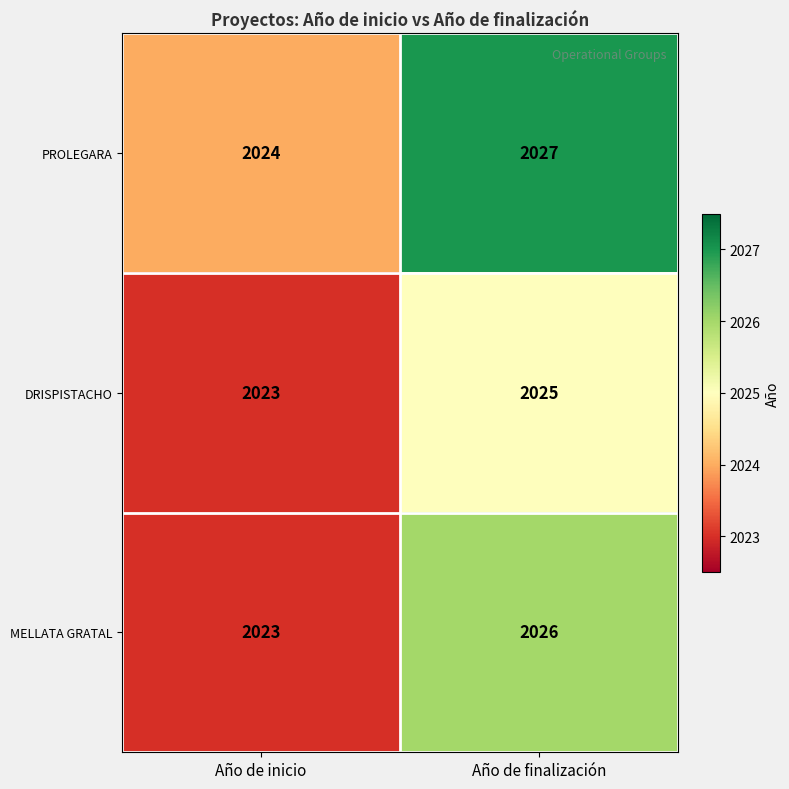

Rank the series by their average value, from lowest to highest.

DRISPISTACHO, MELLATA GRATAL, PROLEGARA